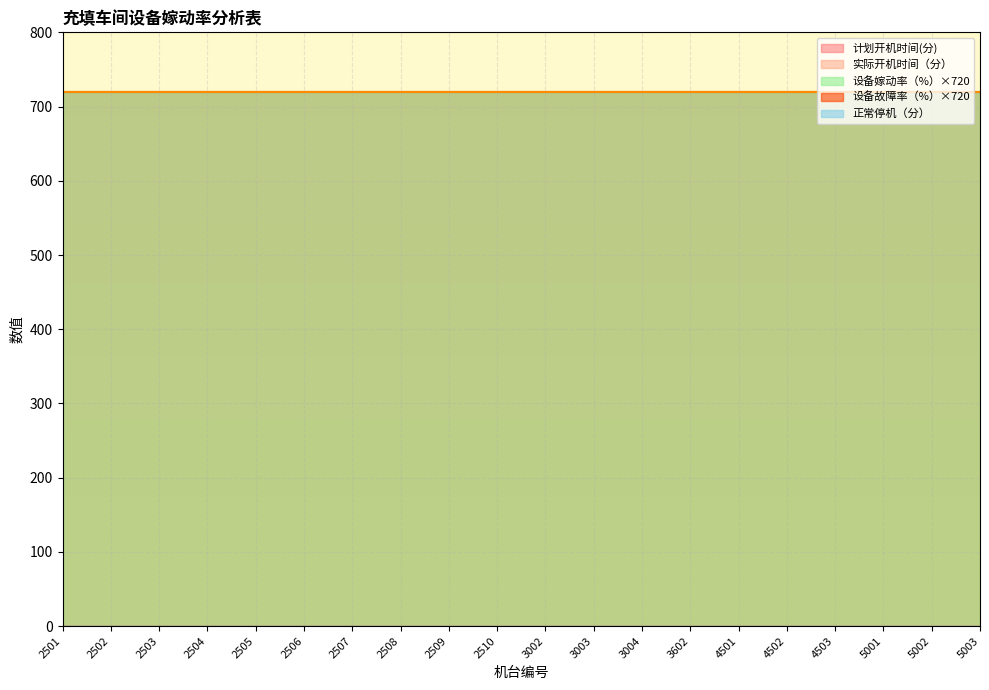

What is the lowest value of the 设备嫁动率（%） series?

1